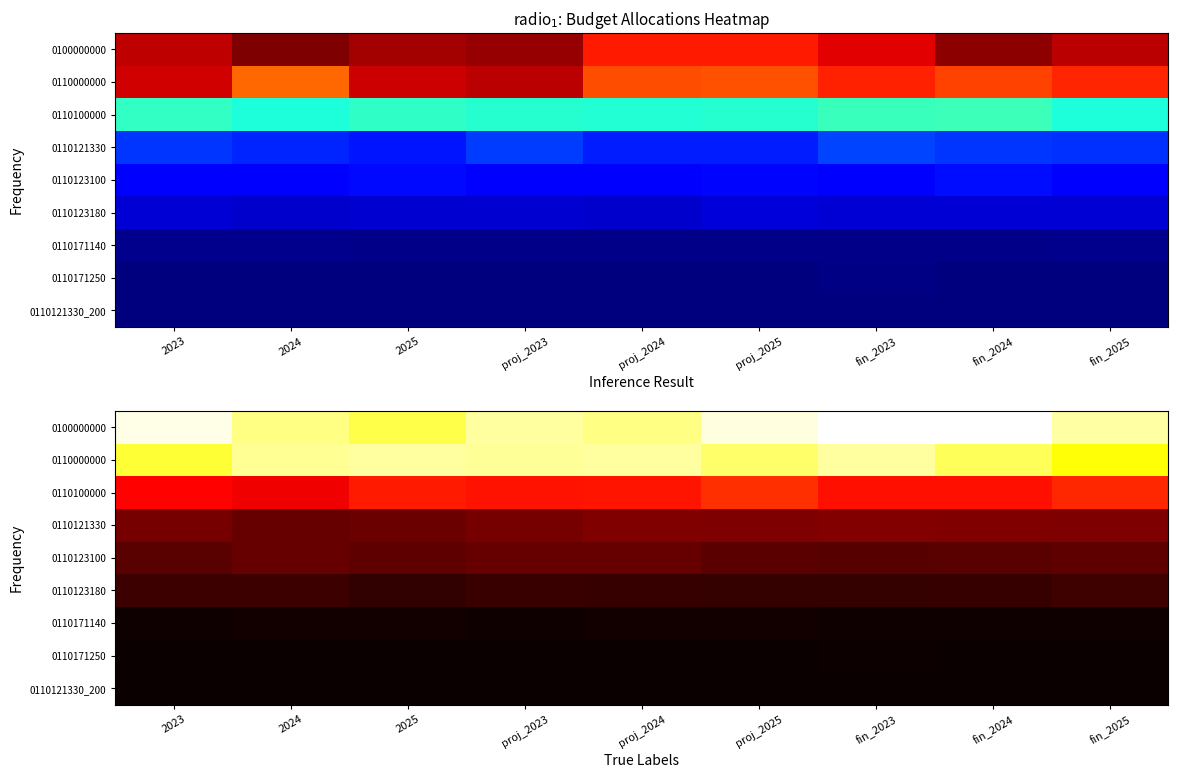

At which category does the chart reach its peak across all series?

fin_2024